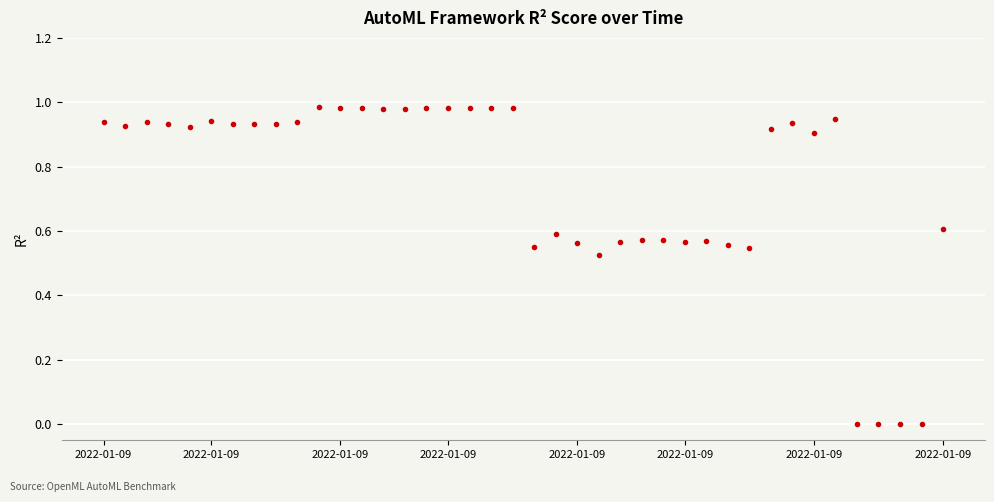

Count the number of data series in this chart.

1